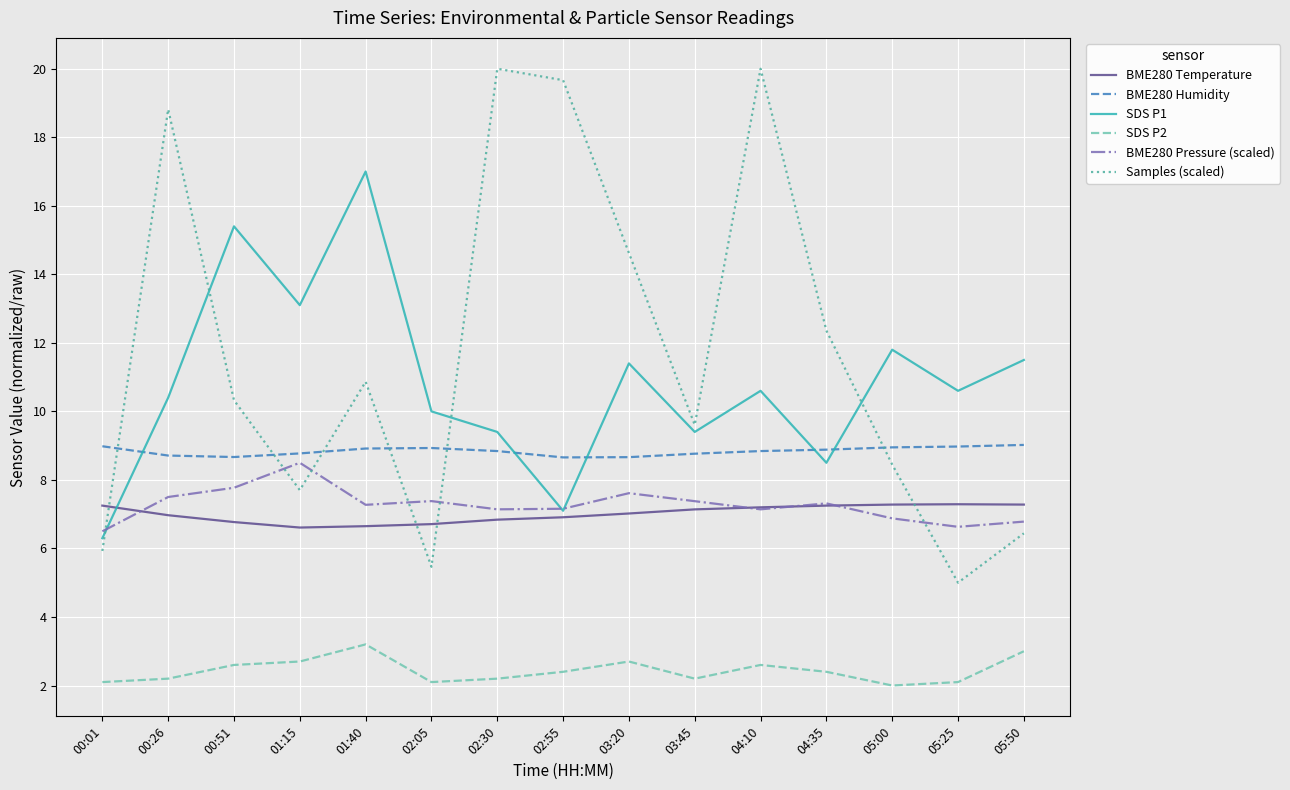

Which category has the lowest value in the SDS P1 series?

00:01